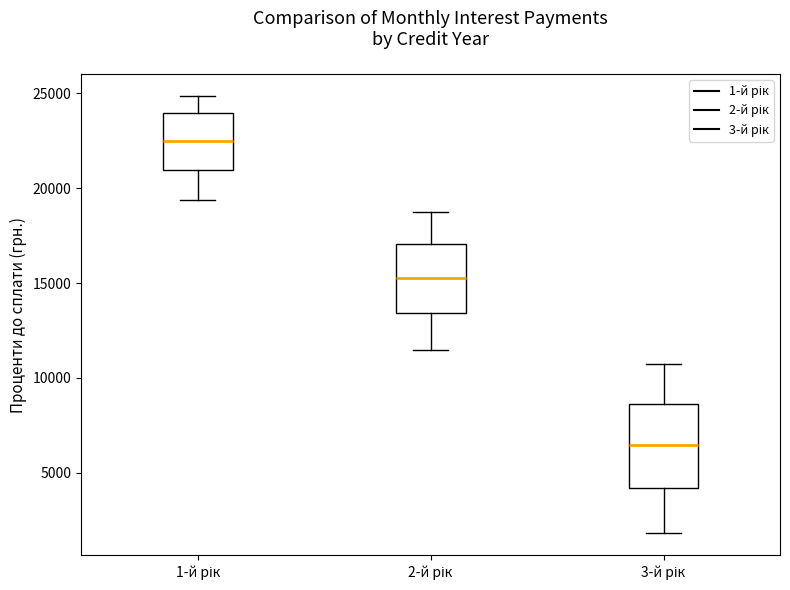

Which box has the lowest median line?

3-й рік